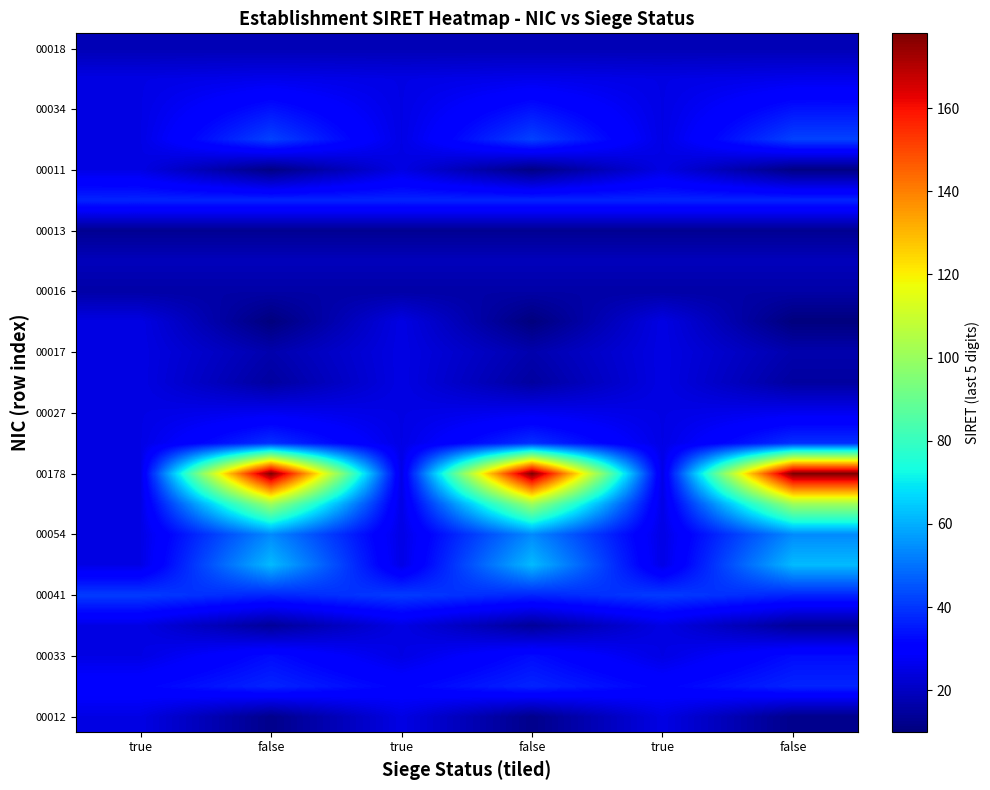

What is the maximum value shown in the chart?

178.0